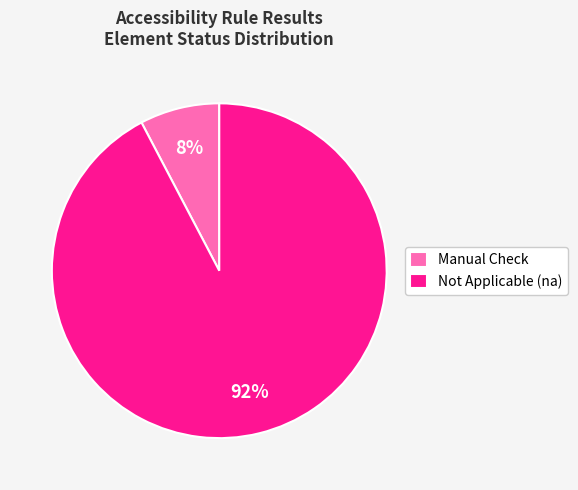

Count the number of slices in the pie.

2